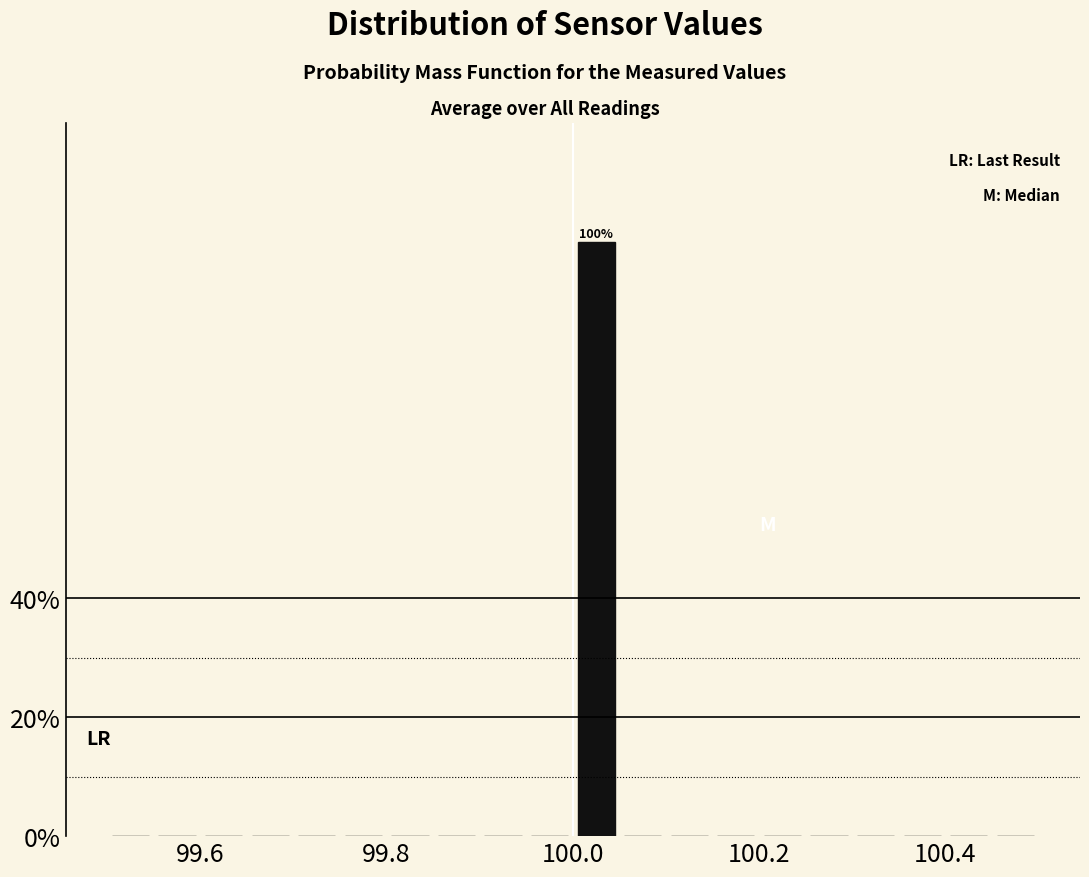

Around what value on the x-axis is the tallest bar? Give the approximate position of its centre, as read against the axis.

100.02